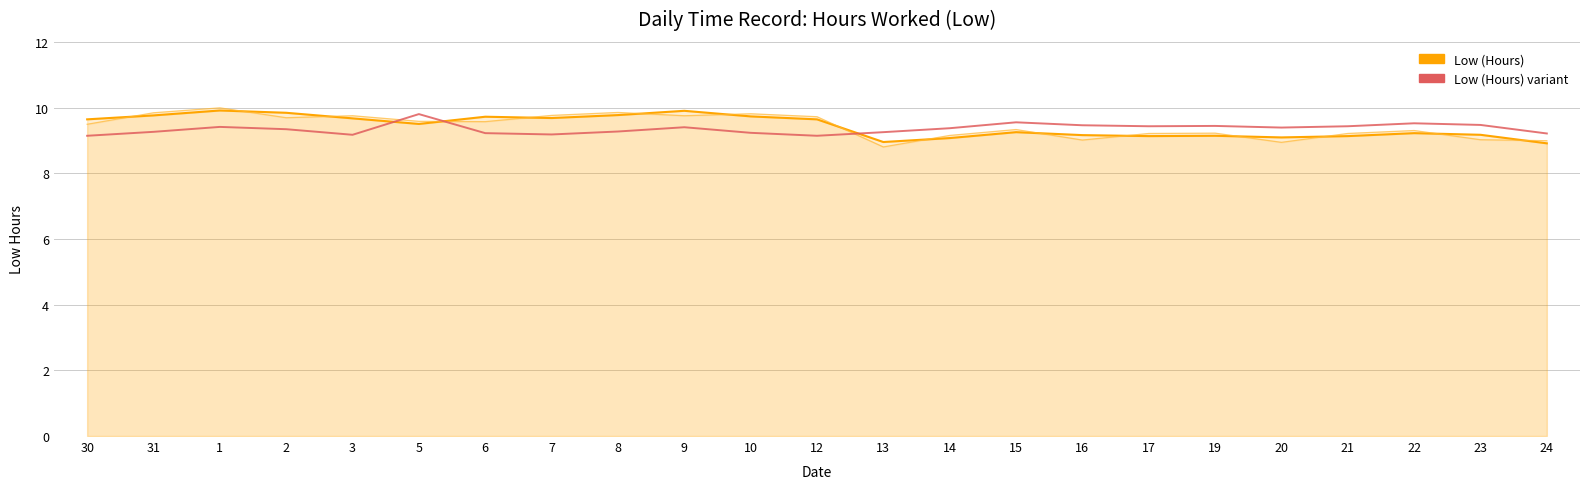

What is the total value across all series at 12?

28.5